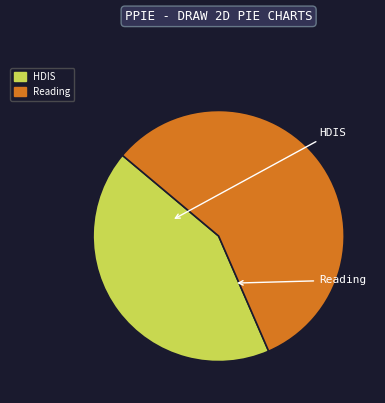

What percentage is the Reading slice, to the nearest percent?

57%